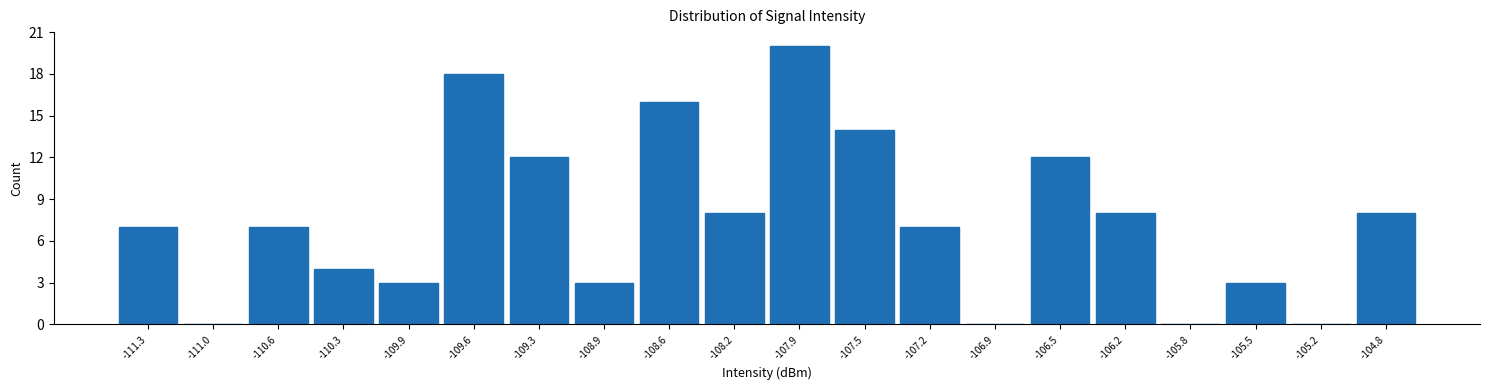

Reading left to right, list every bar in this chart as the range it spans on the x-axis followed by its height. Neither the bar edges nor the heights are printed on the chart, so give them approximately, as read against the axes.

-111.45 to -111.15: 7
-111.15 to -110.80: 0
-110.80 to -110.45: 7
-110.45 to -110.10: 4
-110.10 to -109.75: 3
-109.75 to -109.45: 18
-109.45 to -109.10: 12
-109.10 to -108.75: 3
-108.75 to -108.40: 16
-108.40 to -108.05: 8
-108.05 to -107.70: 20
-107.70 to -107.40: 14
-107.40 to -107.05: 7
-107.05 to -106.70: 0
-106.70 to -106.35: 12
-106.35 to -106.00: 8
-106.00 to -105.65: 0
-105.65 to -105.35: 3
-105.35 to -105.00: 0
-105.00 to -104.65: 8